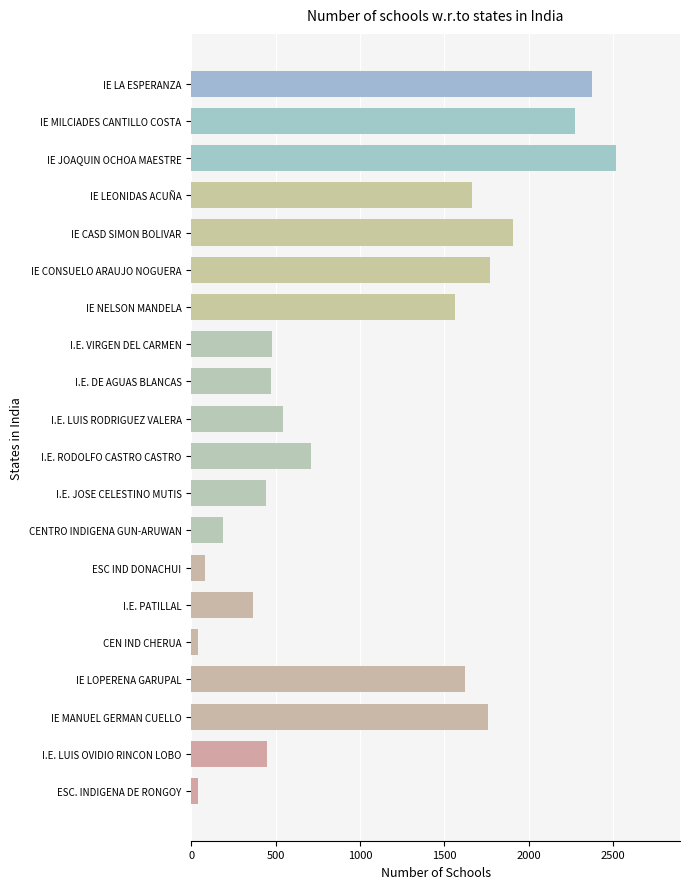

Which label corresponds to the largest value in the chart?

IE JOAQUIN OCHOA MAESTRE